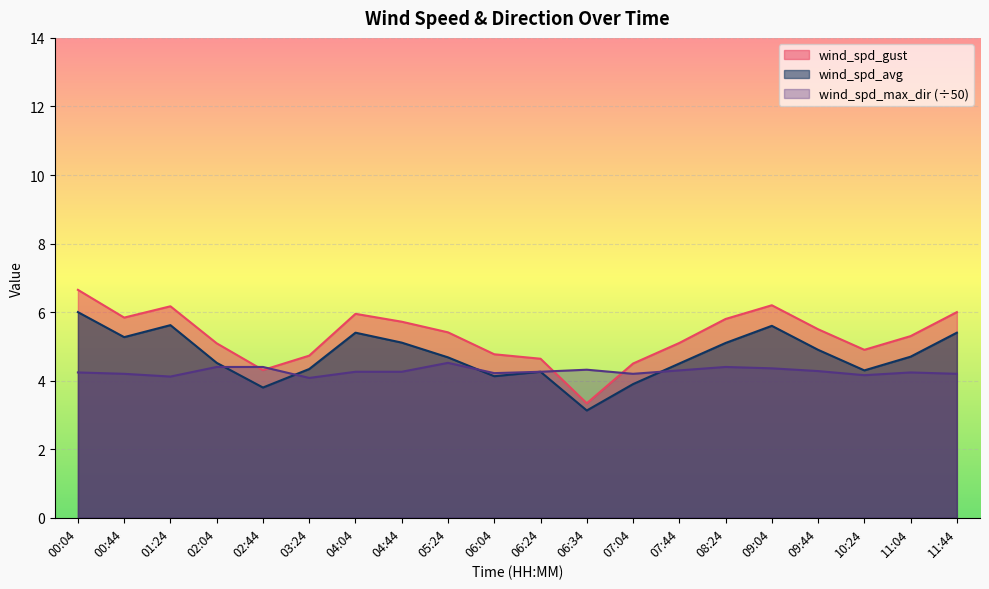

Between which two adjacent categories do wind_spd_max_dir and wind_spd_gust first intersect?

02:04 and 02:44